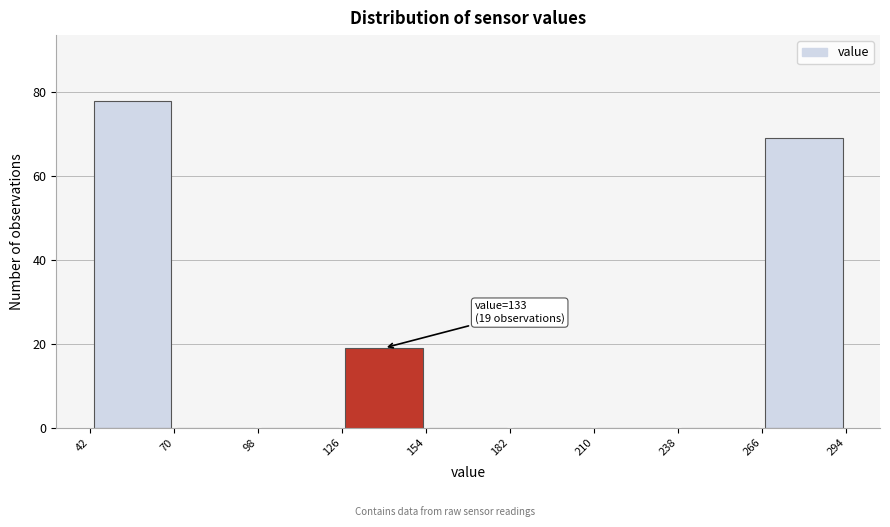

Over which range of the x-axis is the bar tallest?

42 to 70